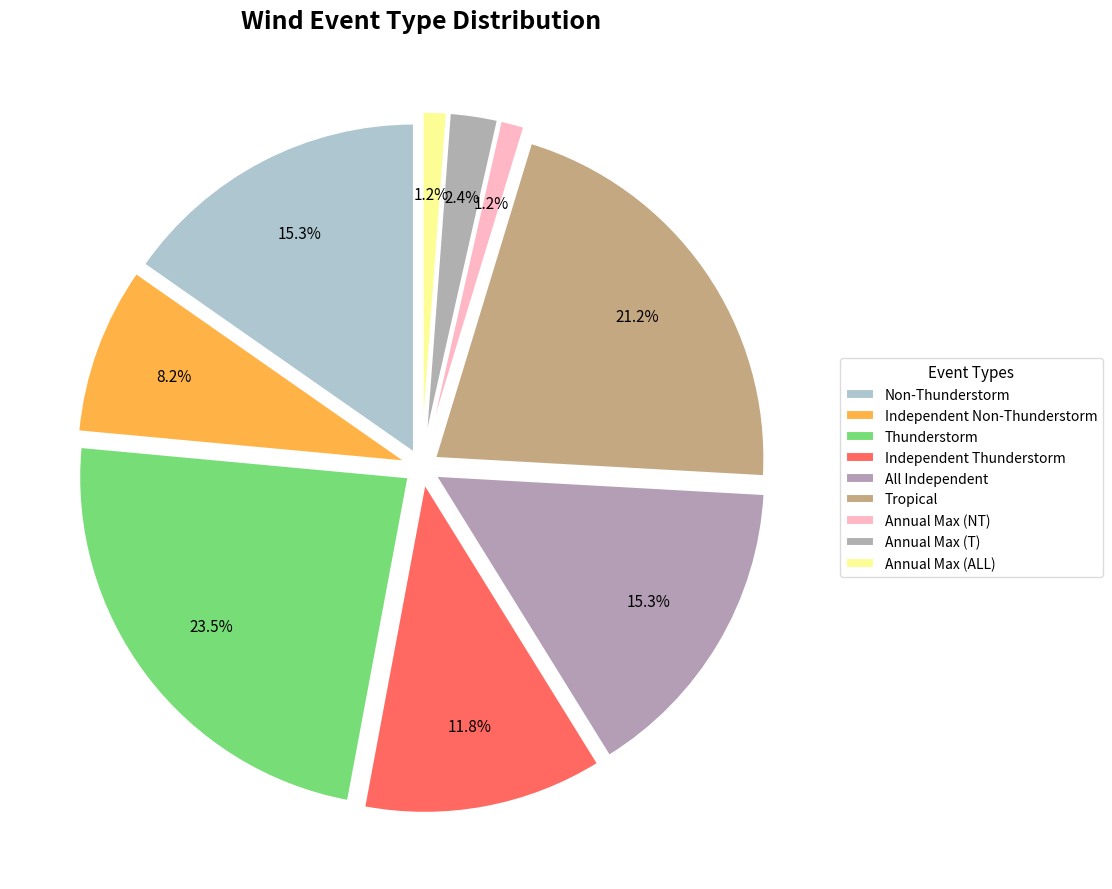

What percentage is the Independent Non-Thunderstorm slice, to the nearest percent?

8%